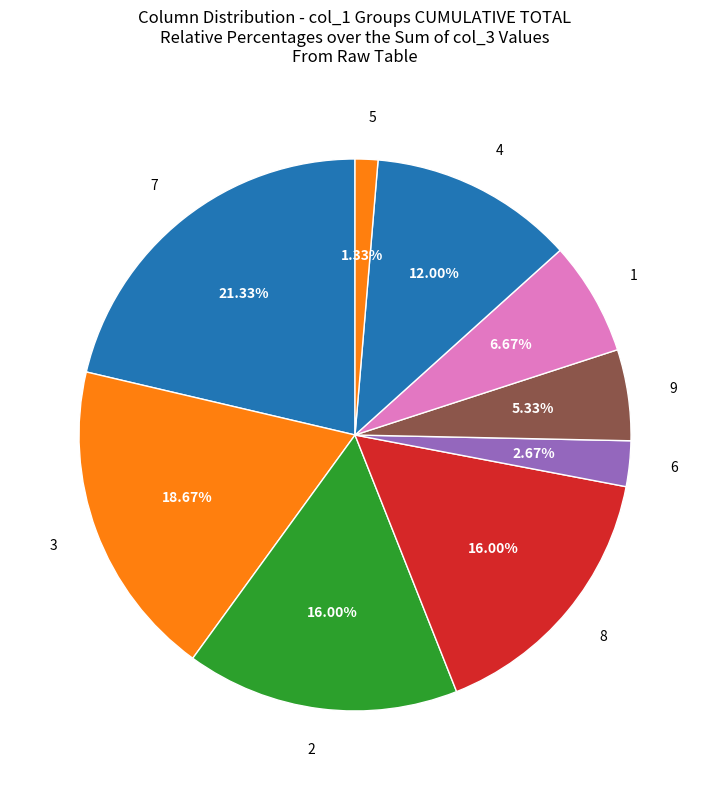

Do 2 and 9 together represent more than half of the pie?

No